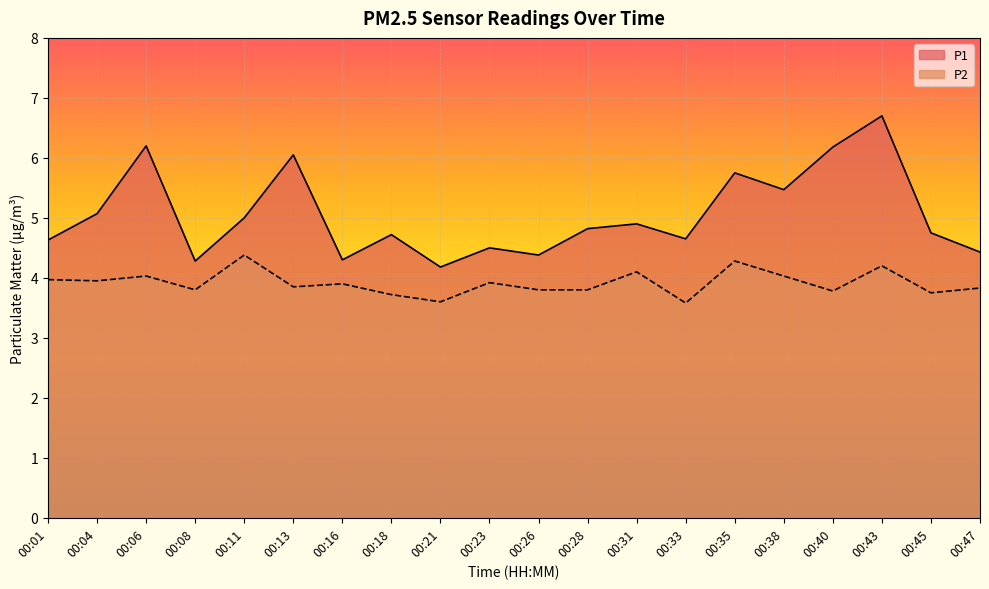

Where is the first local minimum for P1?

00:08